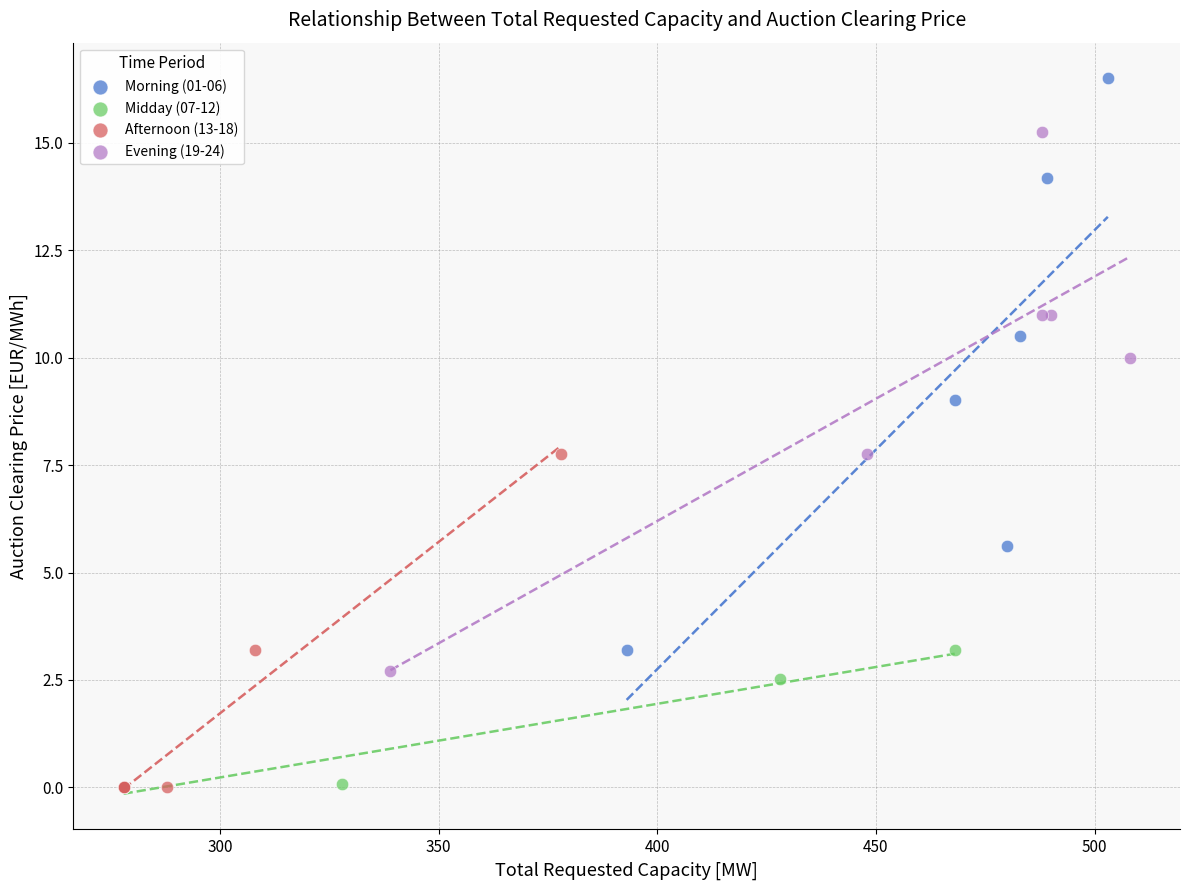

Which series contains the highest Y value?

Morning (01-06)